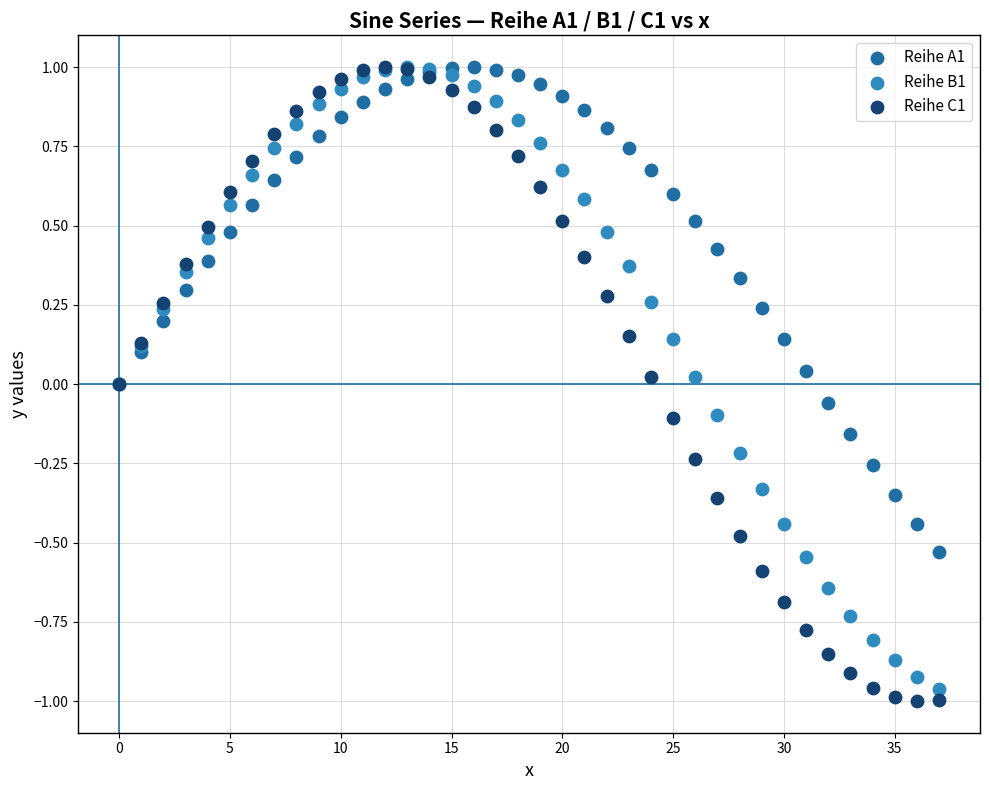

What are all the series names shown in the legend?

Reihe A1, Reihe B1, Reihe C1